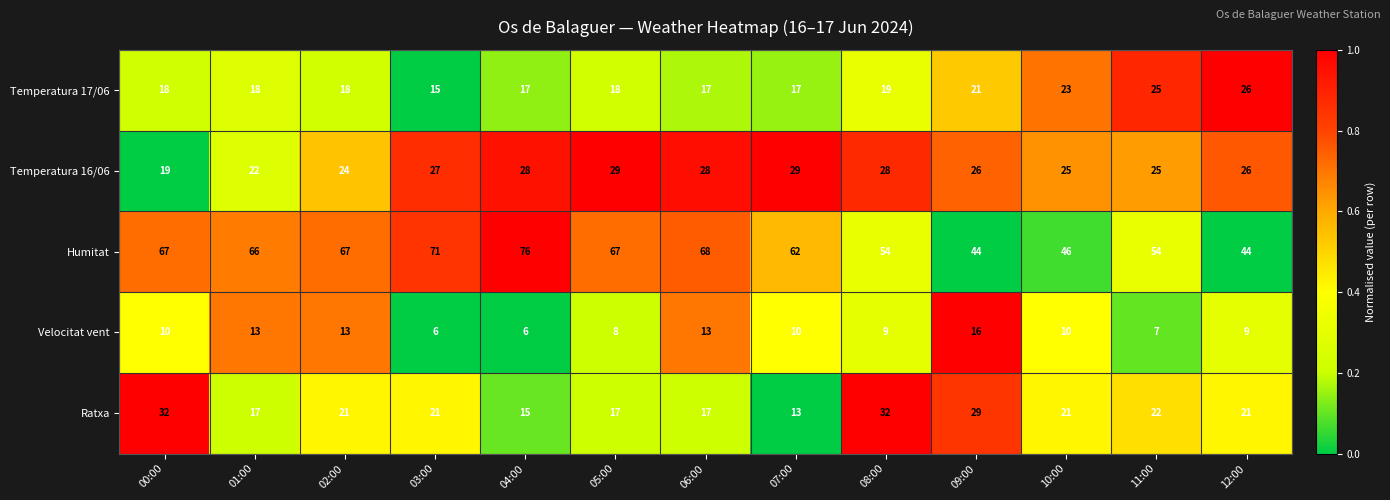

What is the spread (max minus min) of values at 06:00?

55